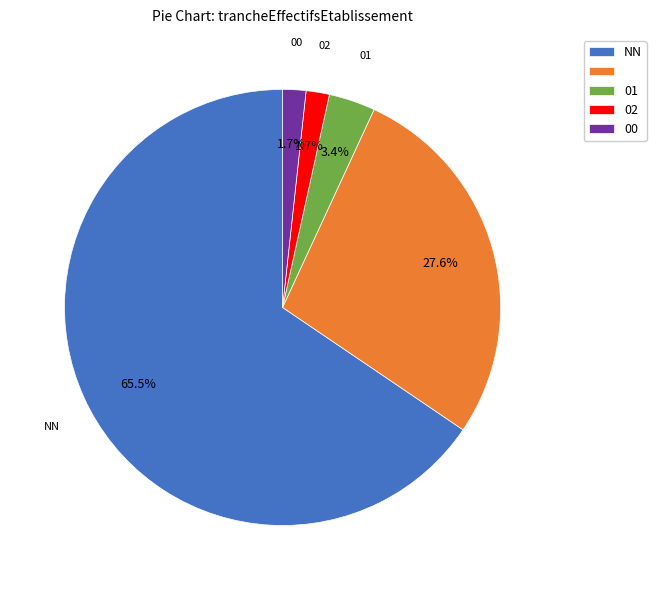

To the nearest percent, what is the difference between the largest and smallest slice percentages?

64%